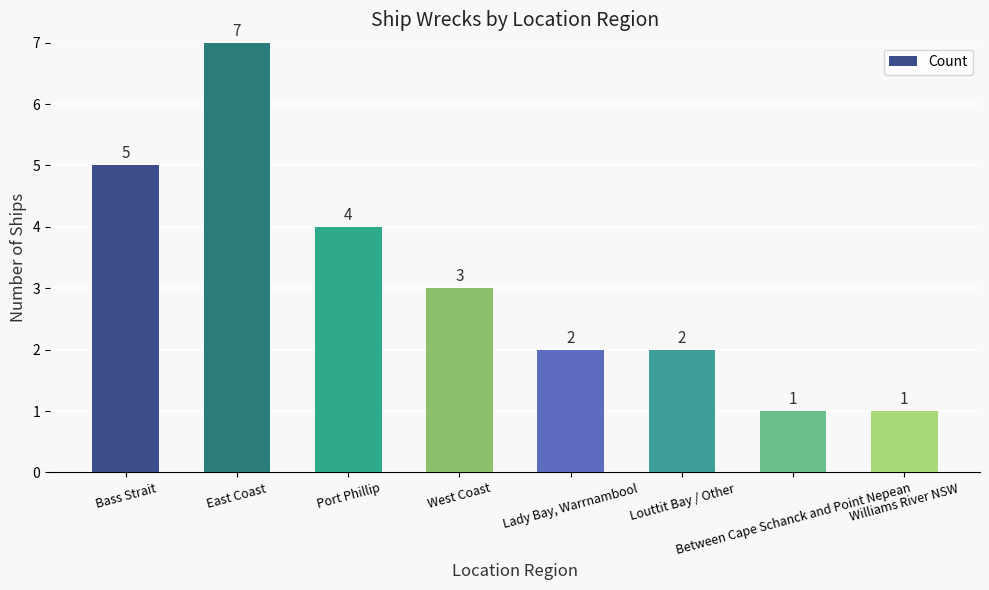

Reading right to left, what are all the values shown in this chart?

Williams River NSW=1	Between Cape Schanck and Point Nepean=1	Louttit Bay / Other=2	Lady Bay, Warrnambool=2	West Coast=3	Port Phillip=4	East Coast=7	Bass Strait=5